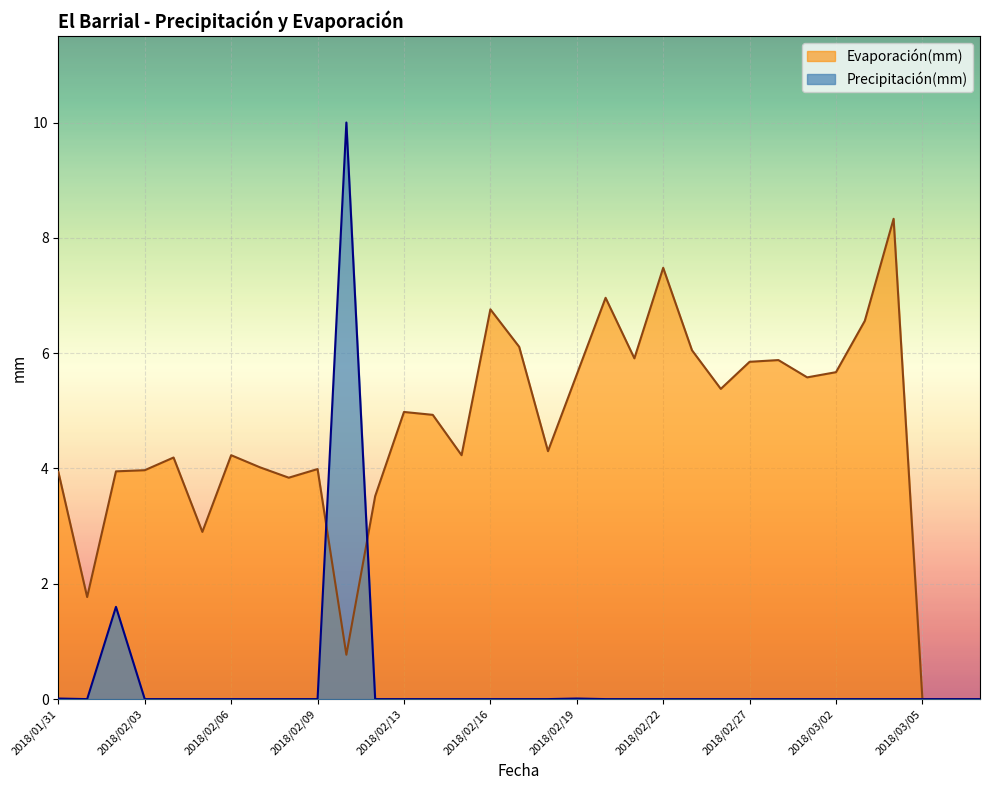

True or false: Precipitación(mm) has a value of 3.4 at 2018/02/22.

False